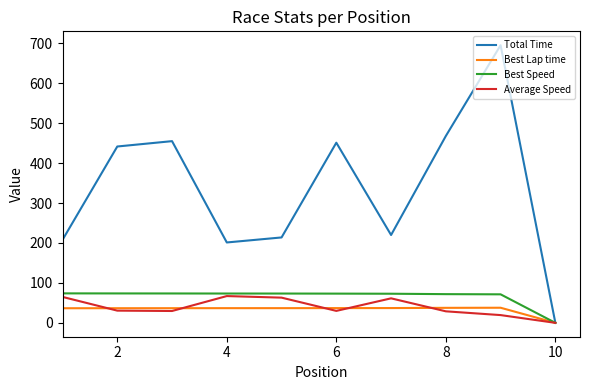

Which series has the widest spread of values?

Total Time